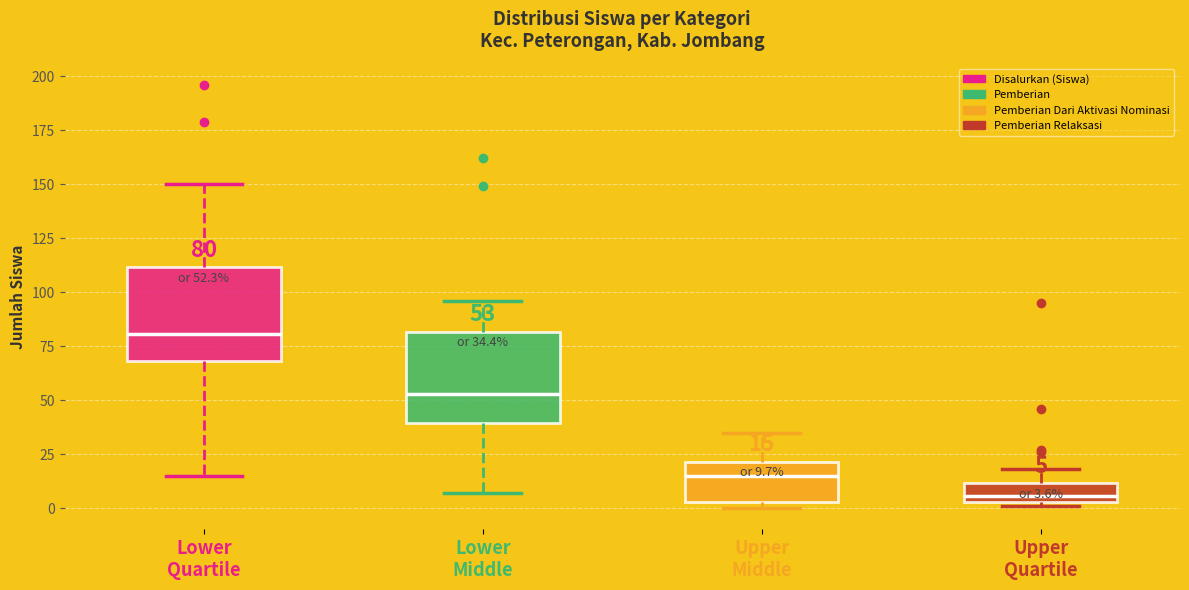

Which box's median line is the highest?

Lower Quartile